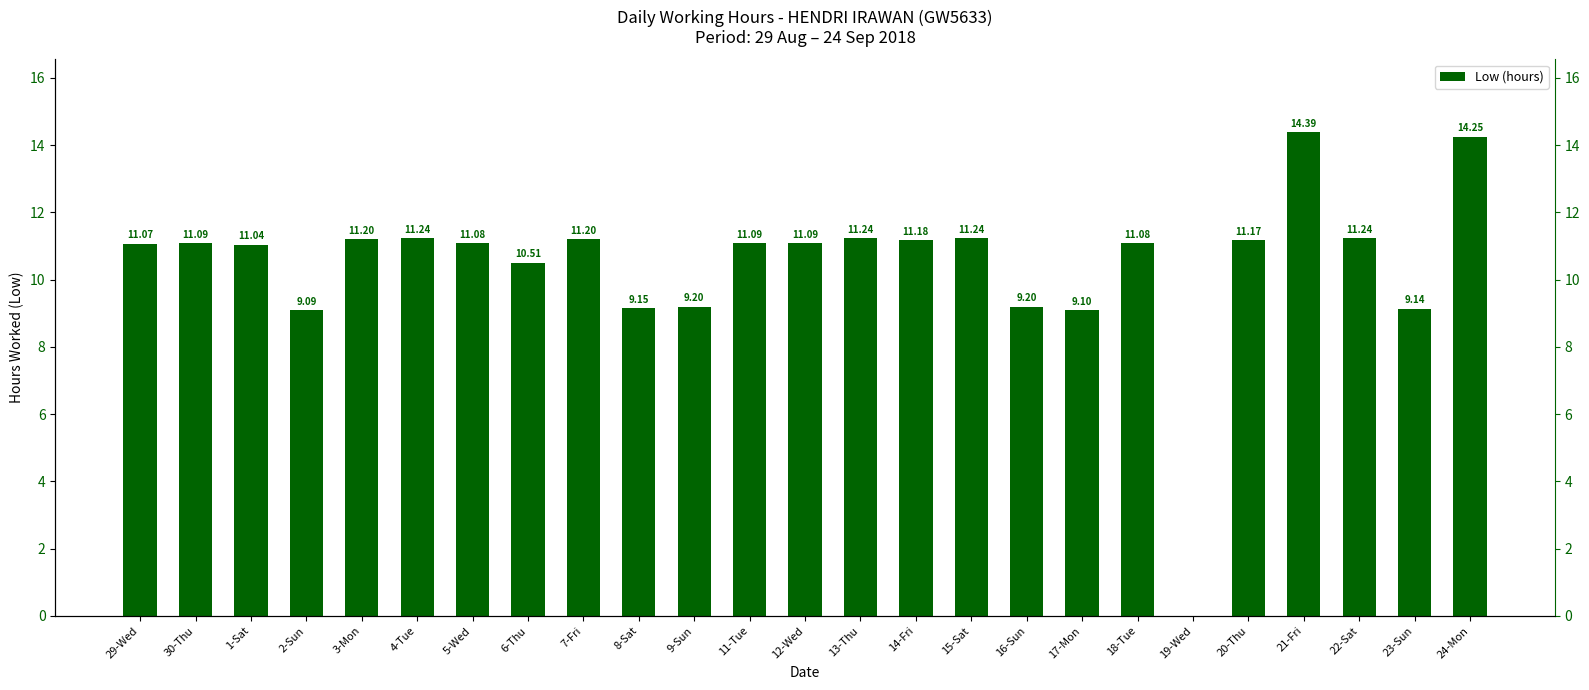

Rank the categories by value from lowest to highest.

19-Wed, 2-Sun, 17-Mon, 23-Sun, 8-Sat, 9-Sun, 16-Sun, 6-Thu, 1-Sat, 29-Wed, 5-Wed, 18-Tue, 30-Thu, 11-Tue, 12-Wed, 20-Thu, 14-Fri, 3-Mon, 7-Fri, 4-Tue, 13-Thu, 15-Sat, 22-Sat, 24-Mon, 21-Fri